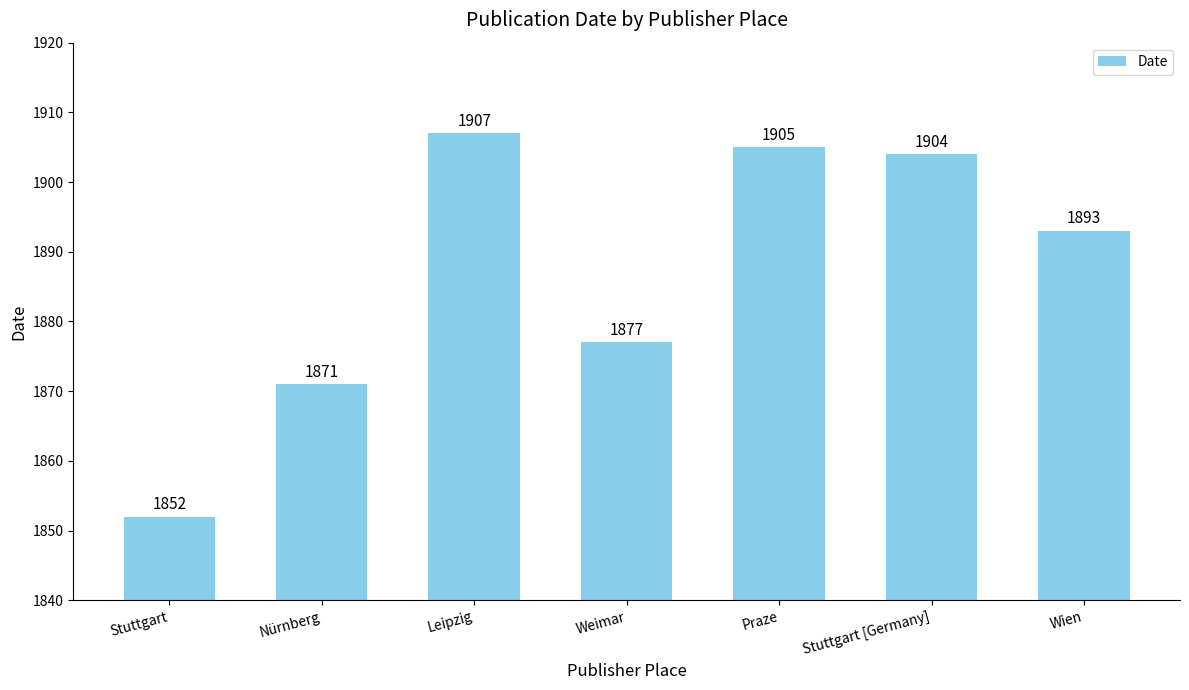

Rank the categories by value from highest to lowest.

Leipzig, Praze, Stuttgart [Germany], Wien, Weimar, Nürnberg, Stuttgart